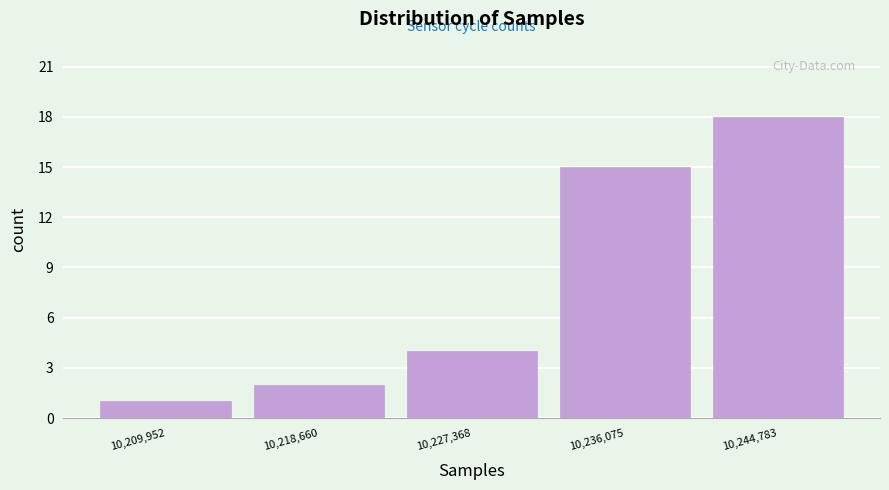

What is the height of the bar covering 10206000 to 10214000 on the x-axis? Neither the bar edges nor the heights are printed on the chart, so give them approximately, as read against the axes.

1